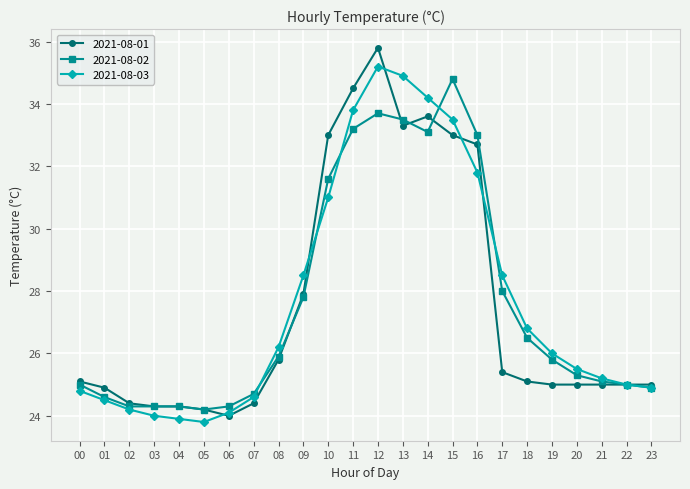

What value does the 2021-08-01 series have at 21?

25.0